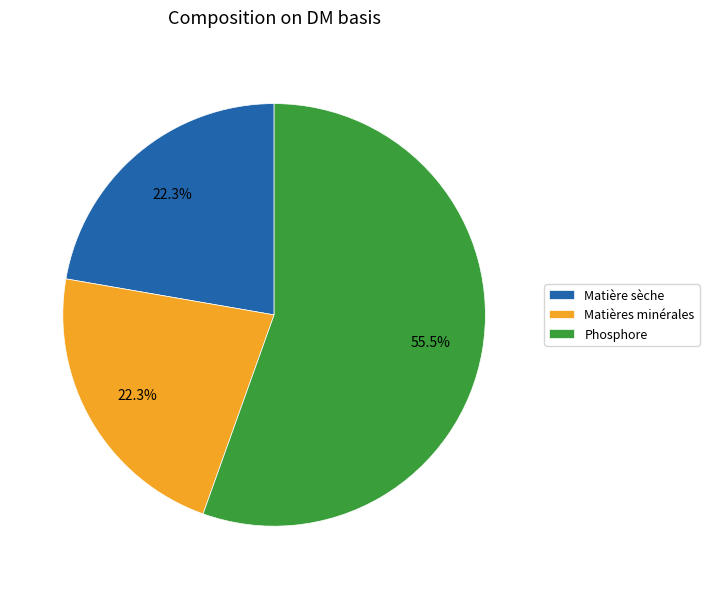

Does Phosphore account for over 50% of the chart?

Yes